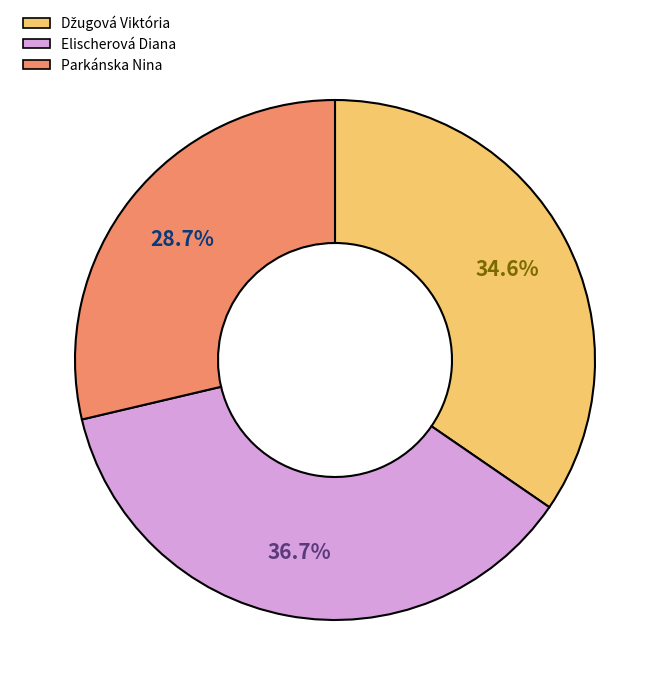

Is Elischerová Diana the majority of the pie?

No